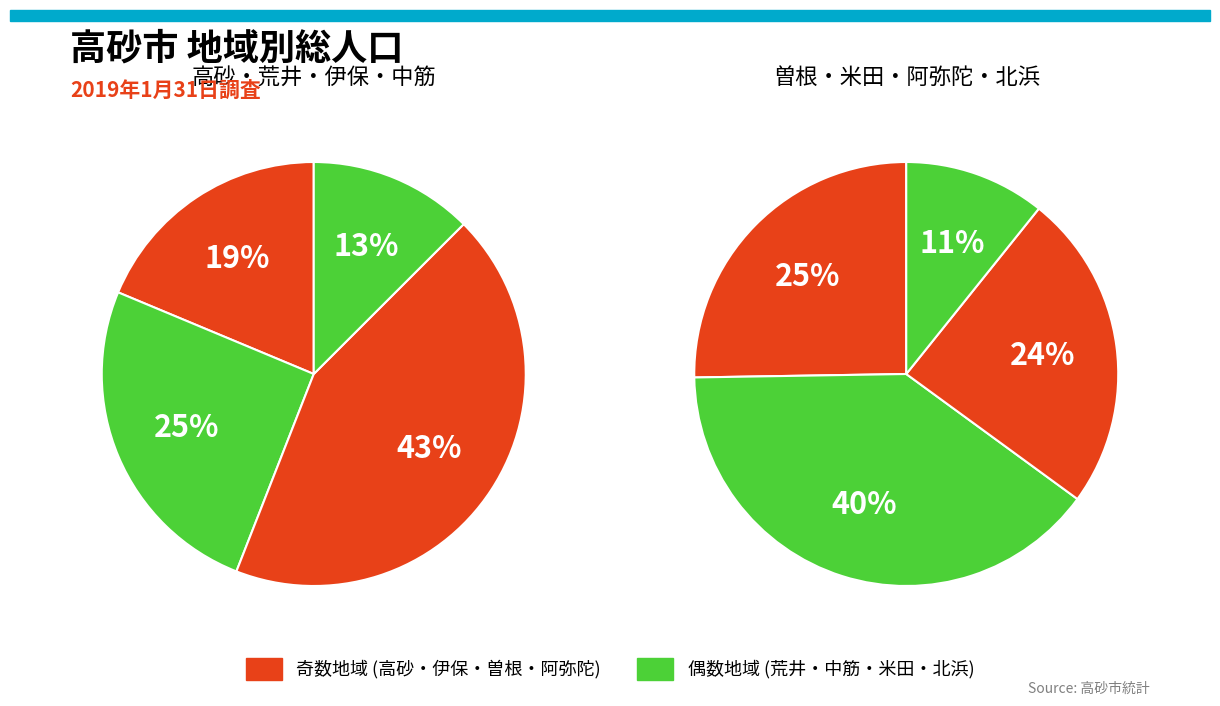

Rank the categories by value from highest to lowest.

伊保, 米田, 曽根, 阿弥陀, 荒井, 高砂, 中筋, 北浜